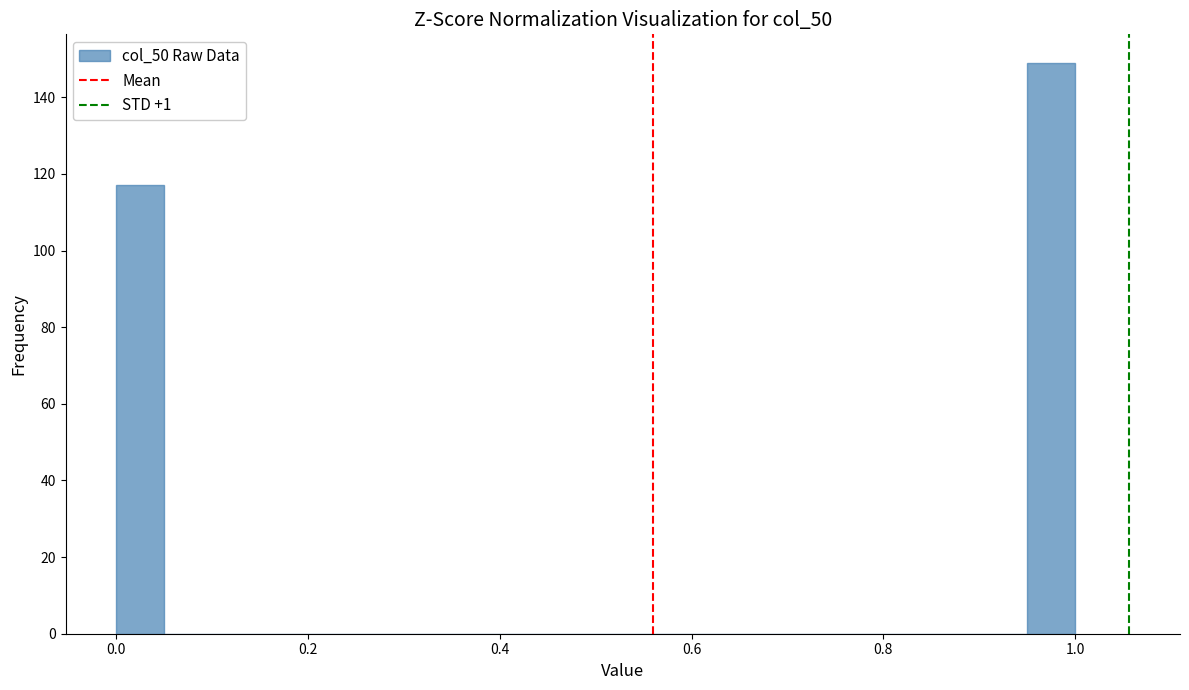

Read against the x-axis, roughly where is the centre of the tallest bar?

0.98